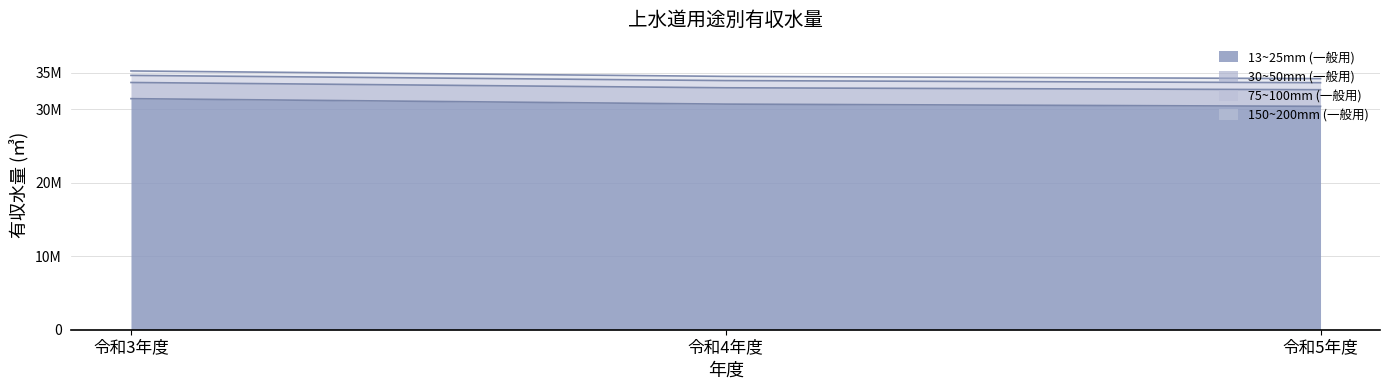

The value of 13~25mm (一般用) at 令和3年度 is 49616624. True or false?

False